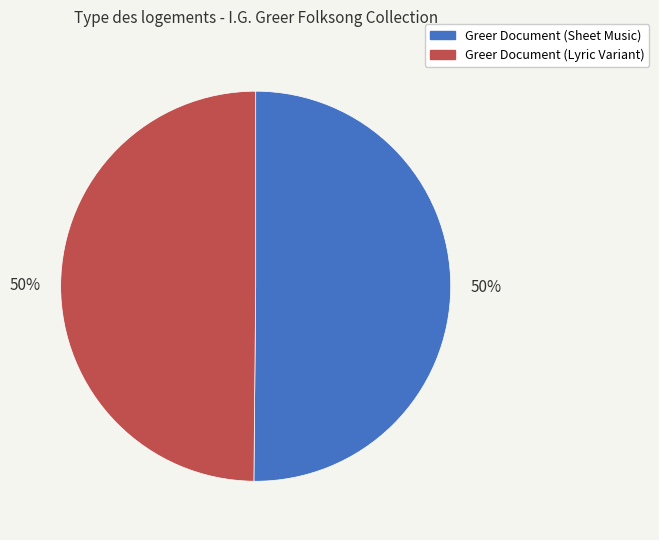

To the nearest percent, what is the combined percentage of Greer Document (Sheet Music) and Greer Document (Lyric Variant)?

100%